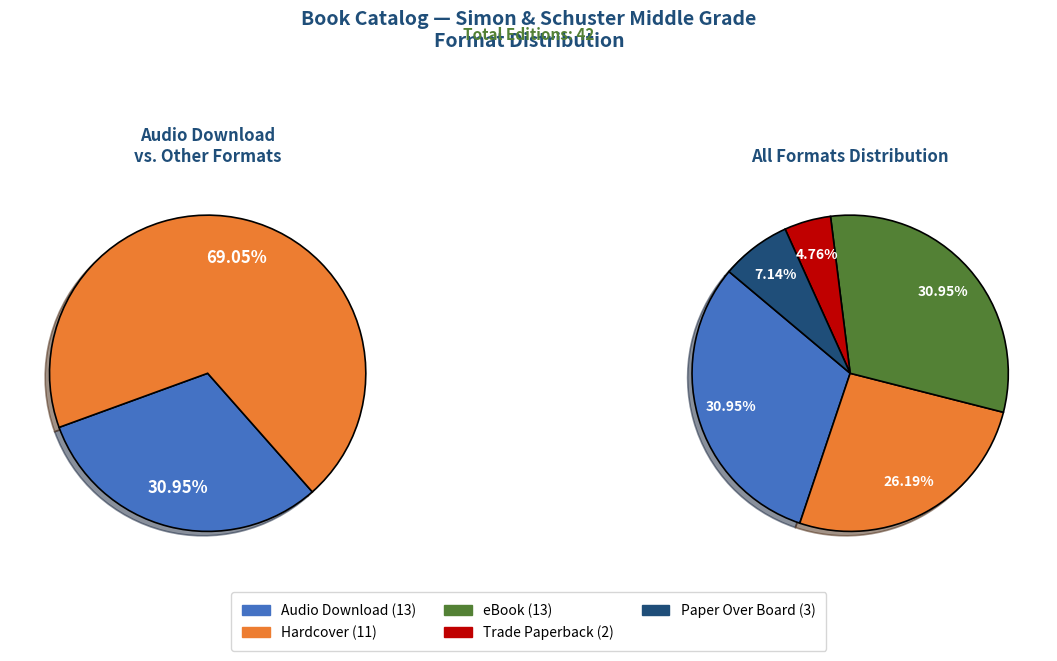

How much of the chart is everything except Hardcover?

73.8%